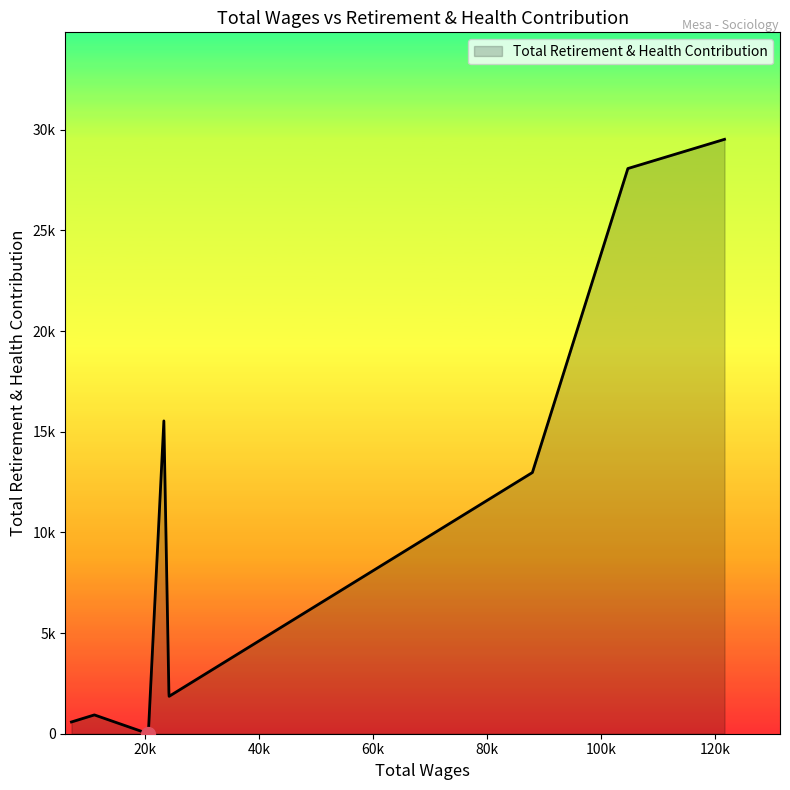

Does the chart have visible grid lines?

No